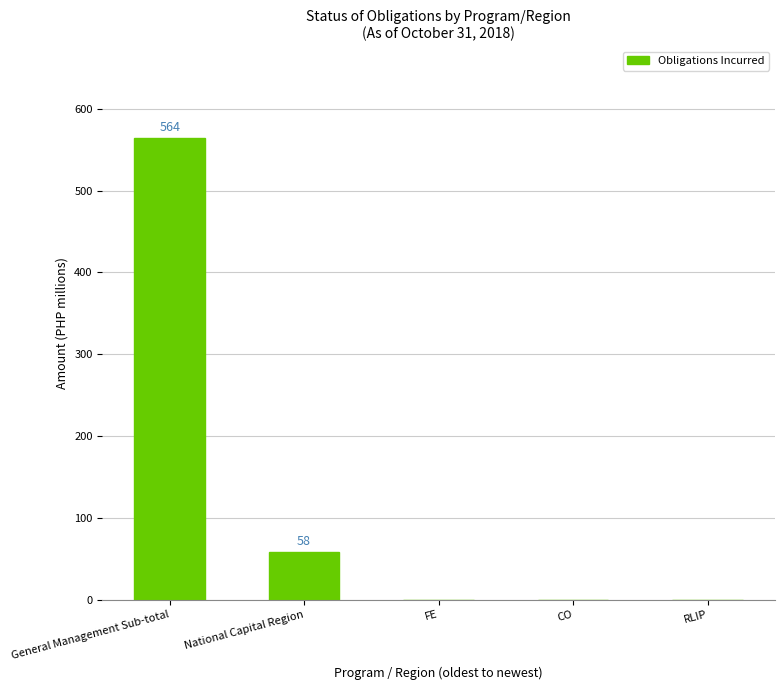

What is the maximum value shown in the chart?

563645121.9